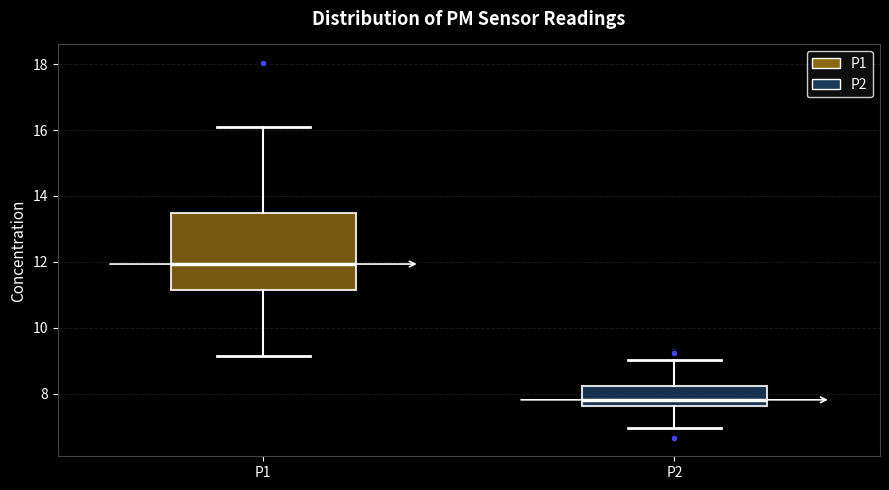

Where does the upper whisker of the box for P1 end on the y-axis? The values are not printed on the chart, so give them approximately, as read against the axis.

16.2